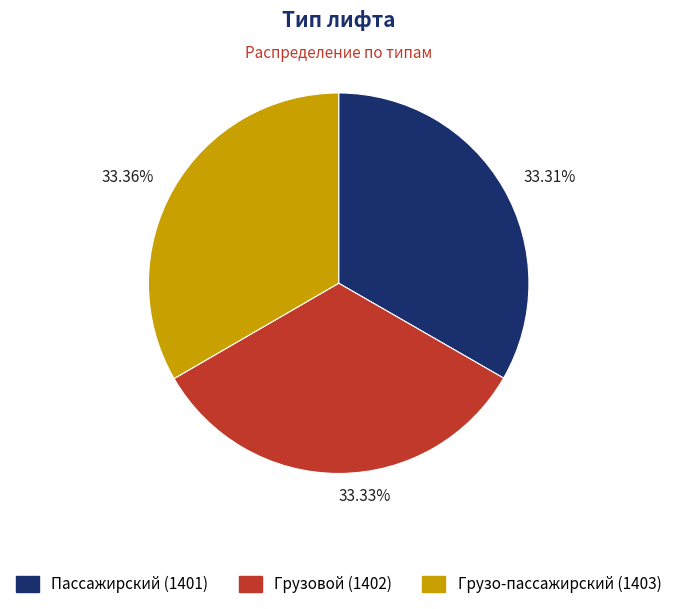

To the nearest percent, what portion does Пассажирский represent?

33%